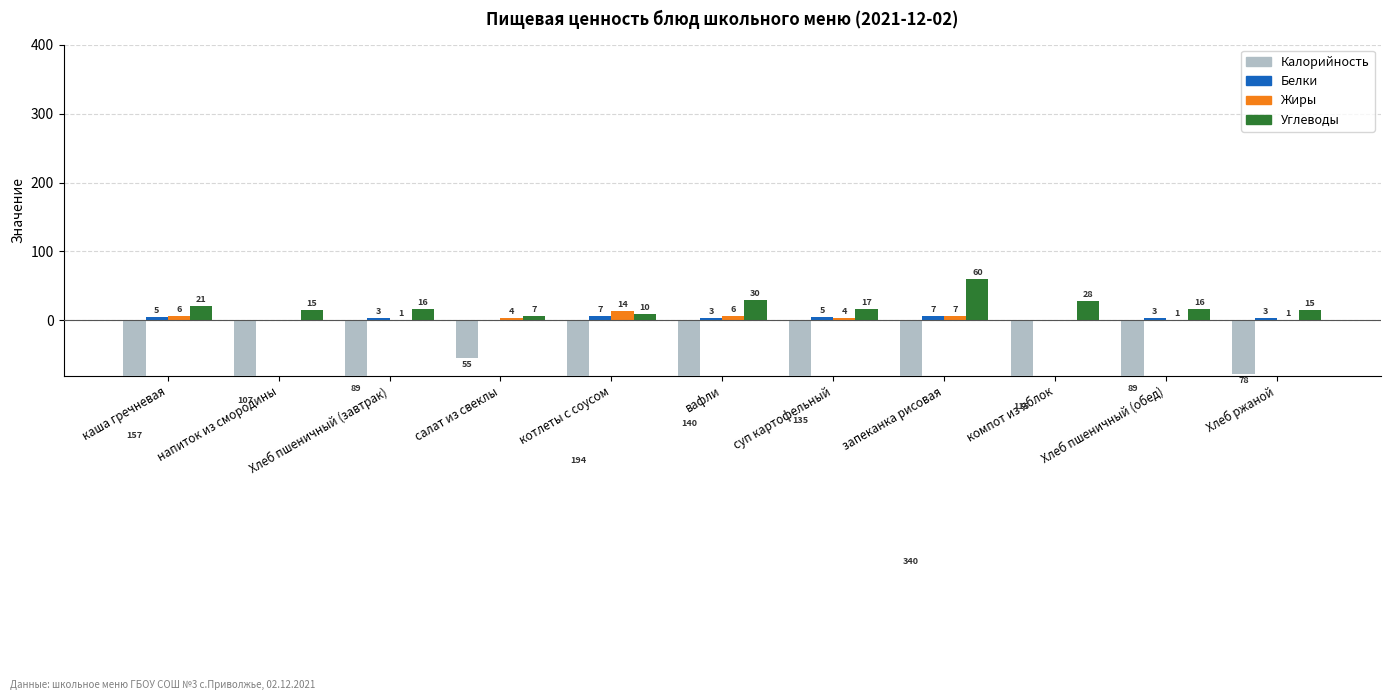

Where is Калорийность nearest to the value -197?

котлеты с соусом